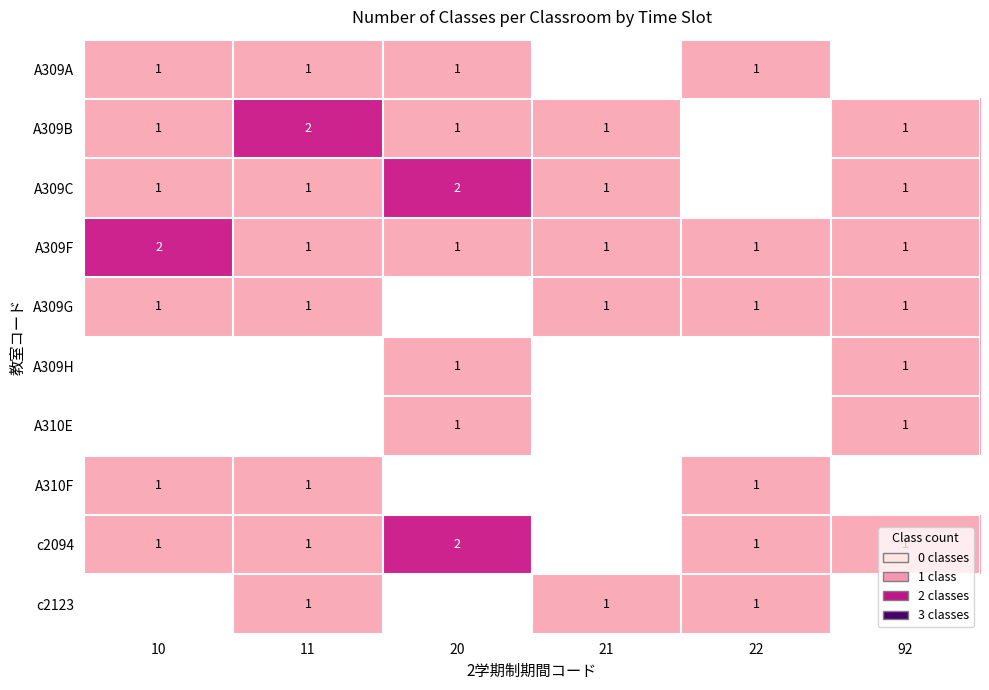

How many categories are shown in the chart?

6